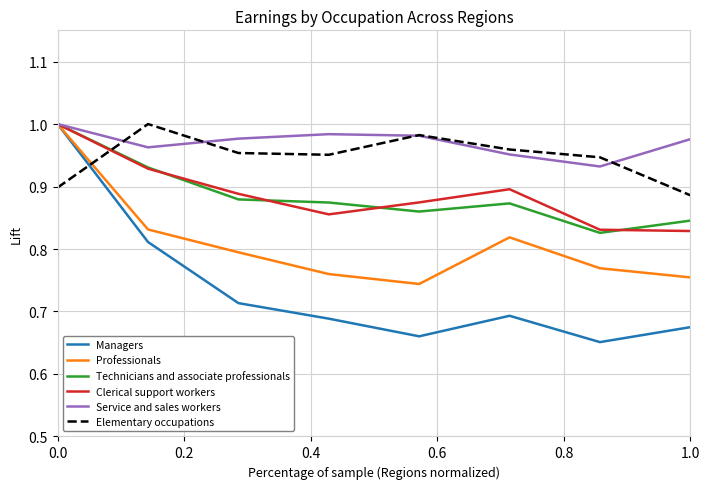

How many times do Elementary occupations and Clerical support workers cross each other?

1